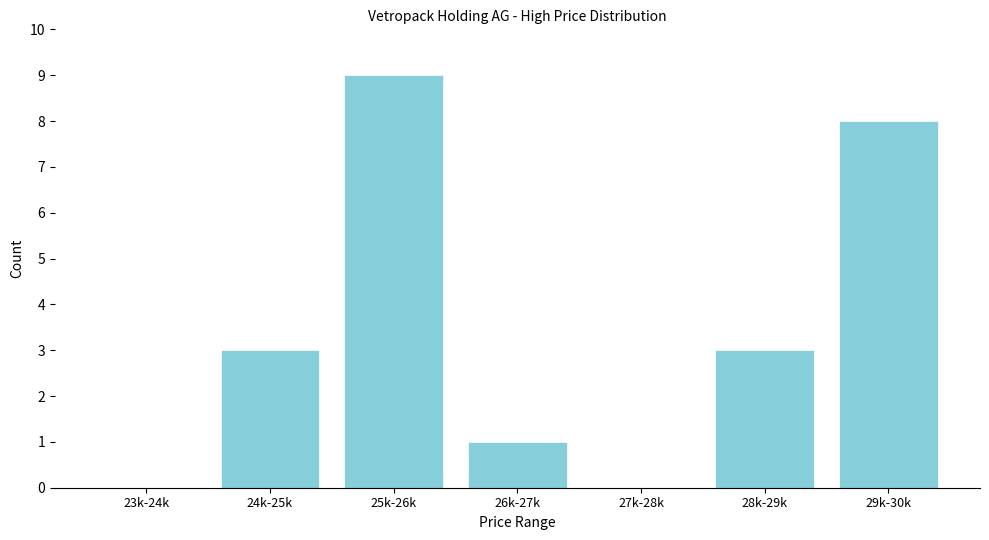

Reading left to right, list all the values displayed in this chart.

23k-24k=0	24k-25k=3	25k-26k=9	26k-27k=1	27k-28k=0	28k-29k=3	29k-30k=8